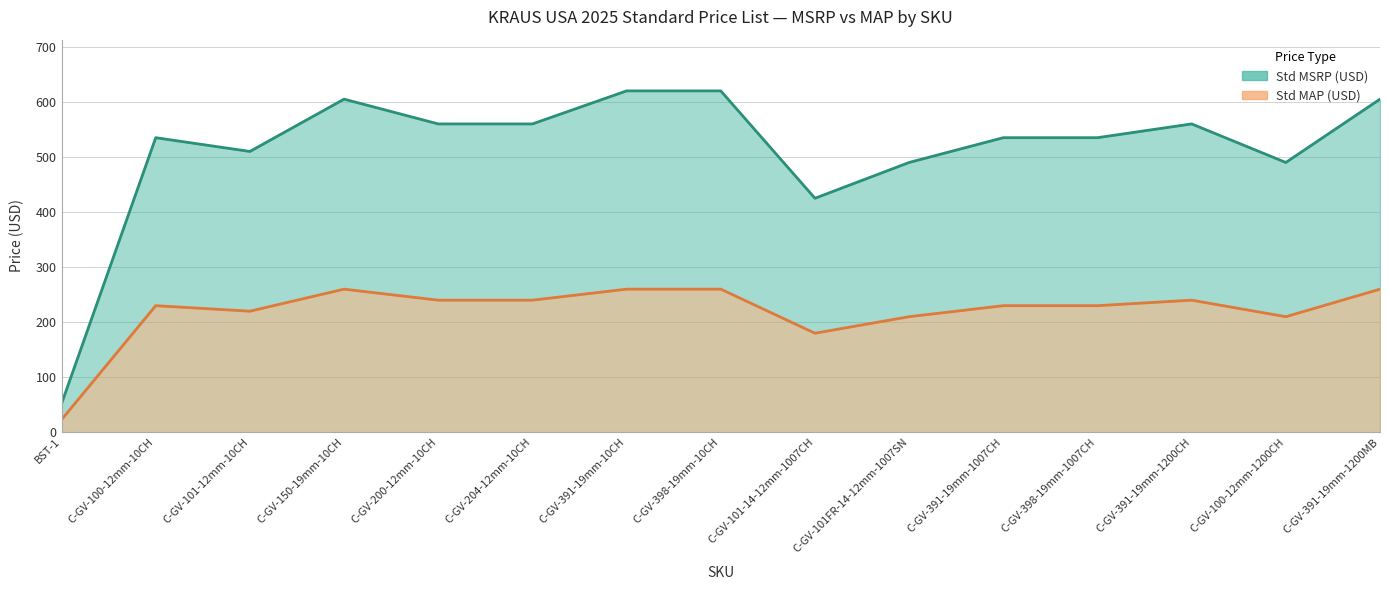

What is the label of the 14th point from the left?

C-GV-100-12mm-1200CH